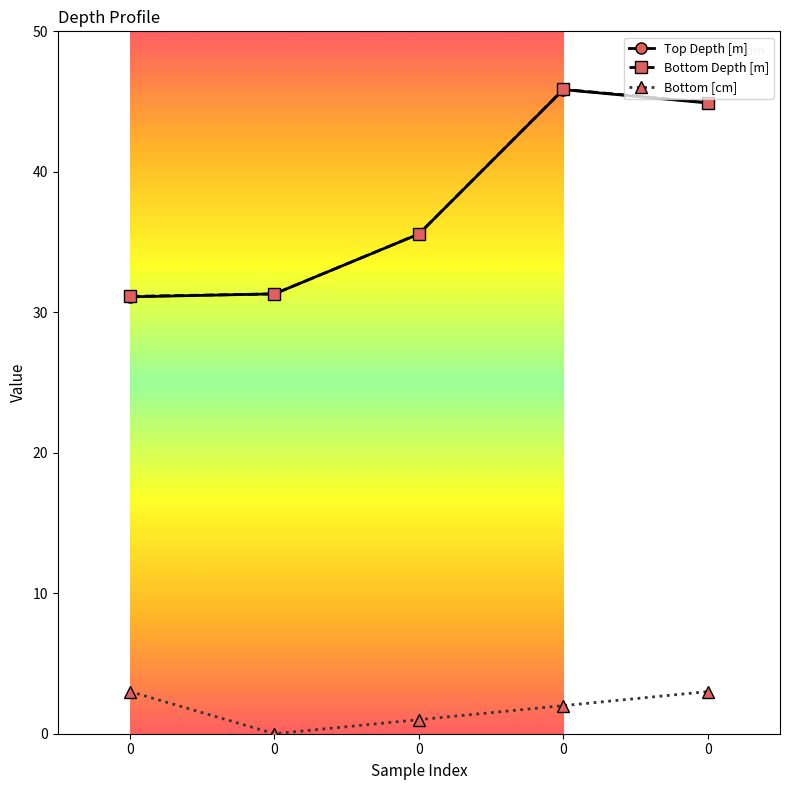

Is the value of Top Depth [m] at 0 greater than the value of Bottom Depth [m] at 0?

No